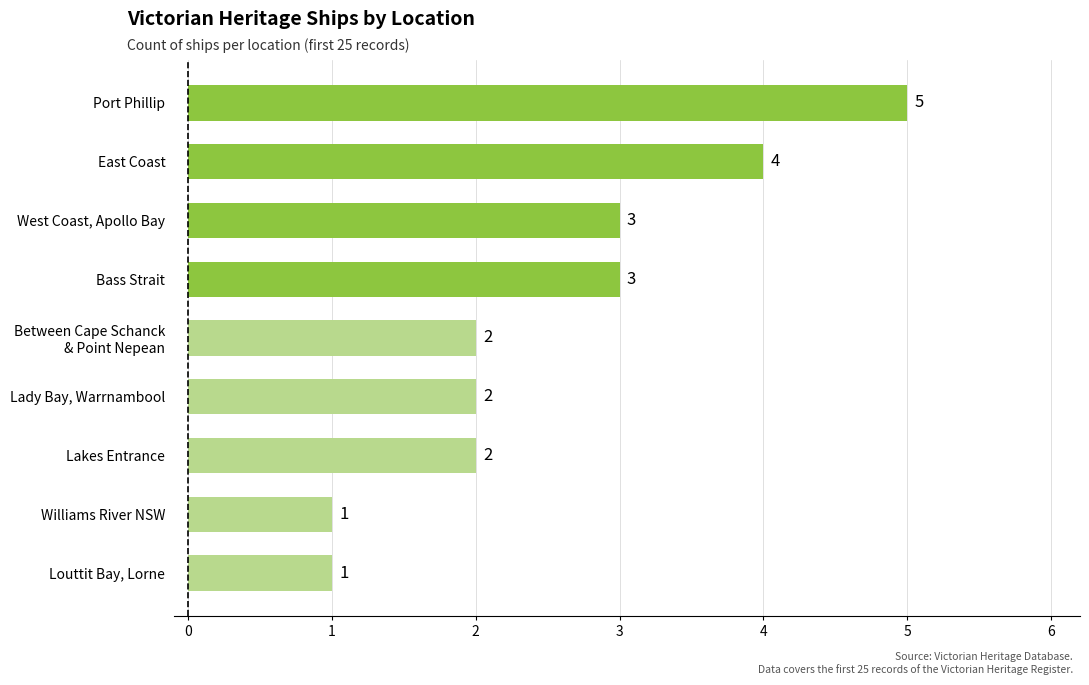

What is the maximum value shown in the chart?

5